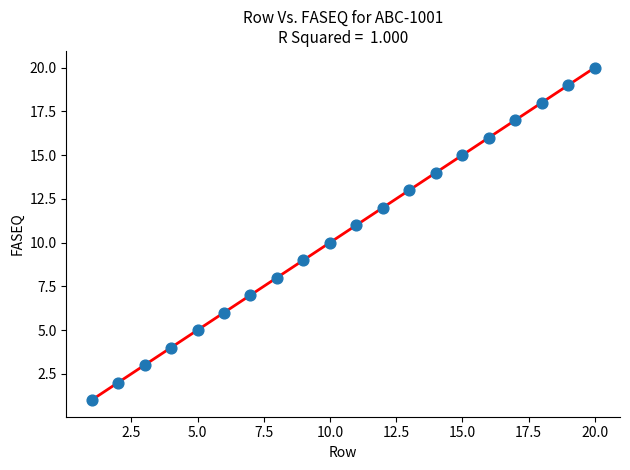

What is the range of X values (max minus min)?

19